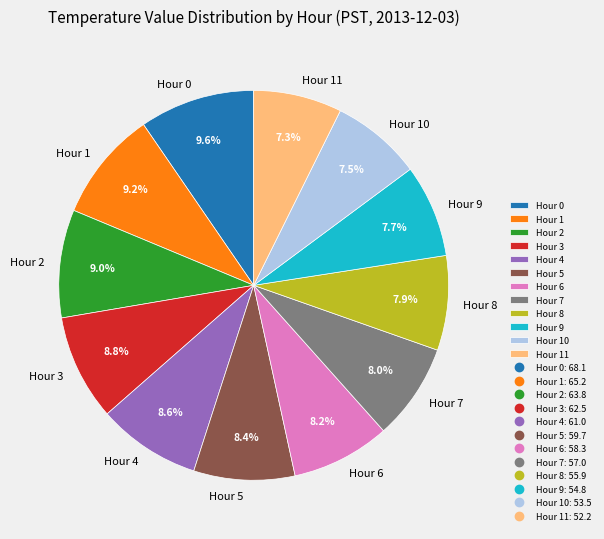

Count the number of slices in the pie.

12